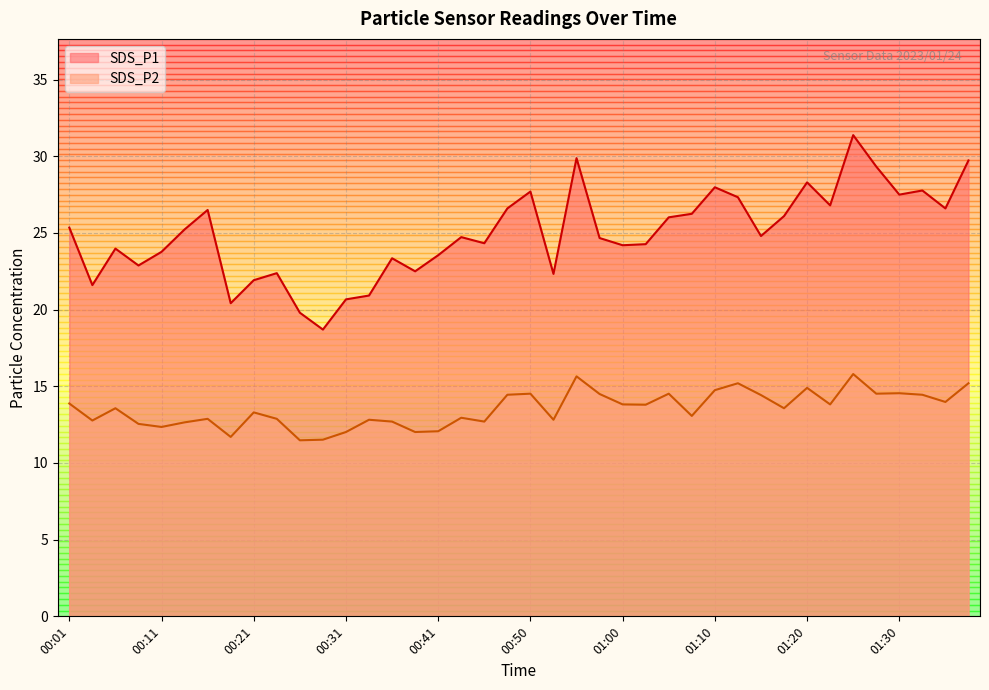

Does the chart display data point markers on the line(s)?

No